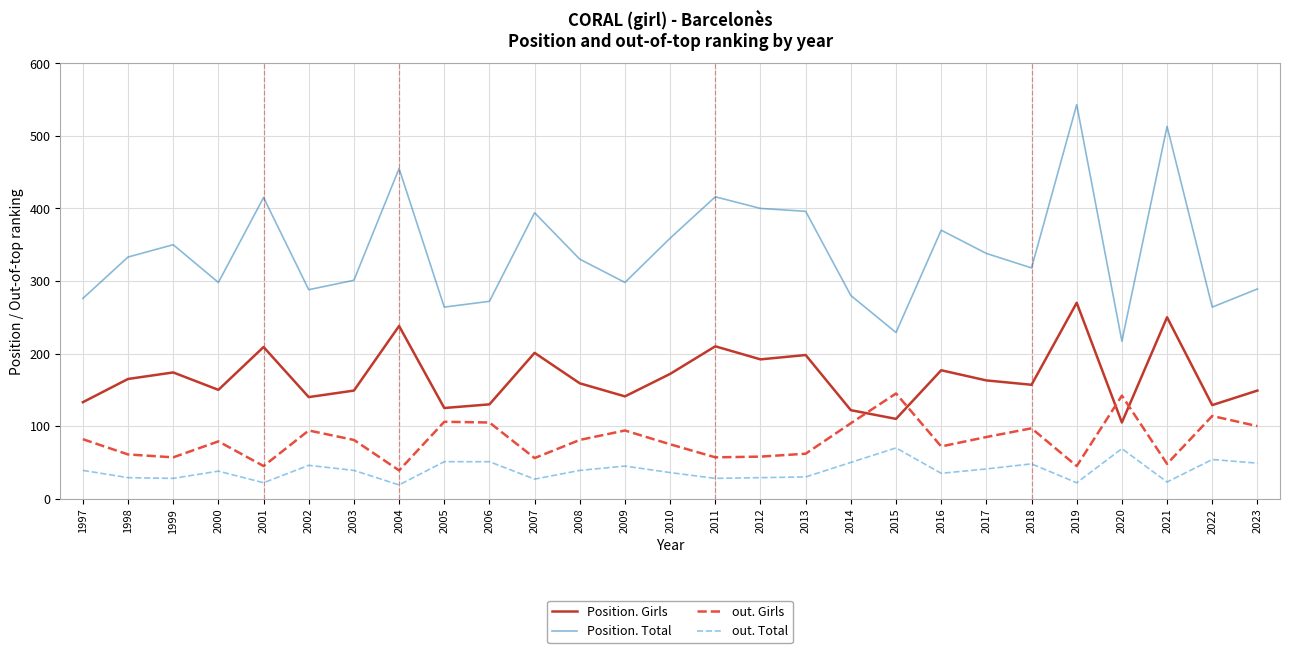

Which series has the widest spread of values?

Position. Total